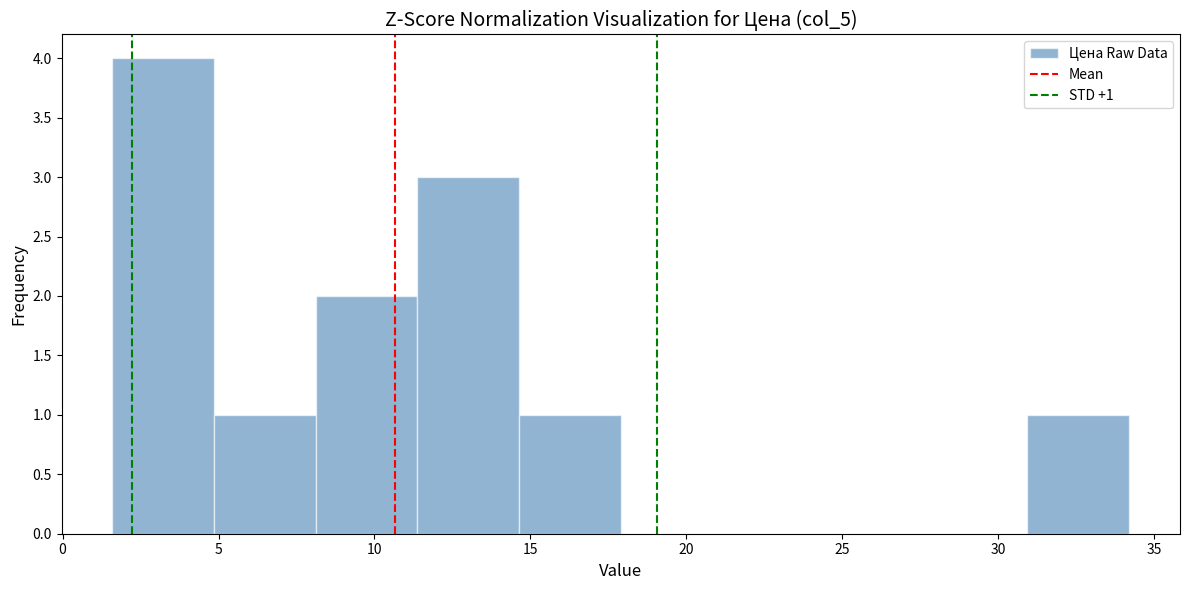

Which range on the x-axis has the tallest bar?

1.5 to 5.0